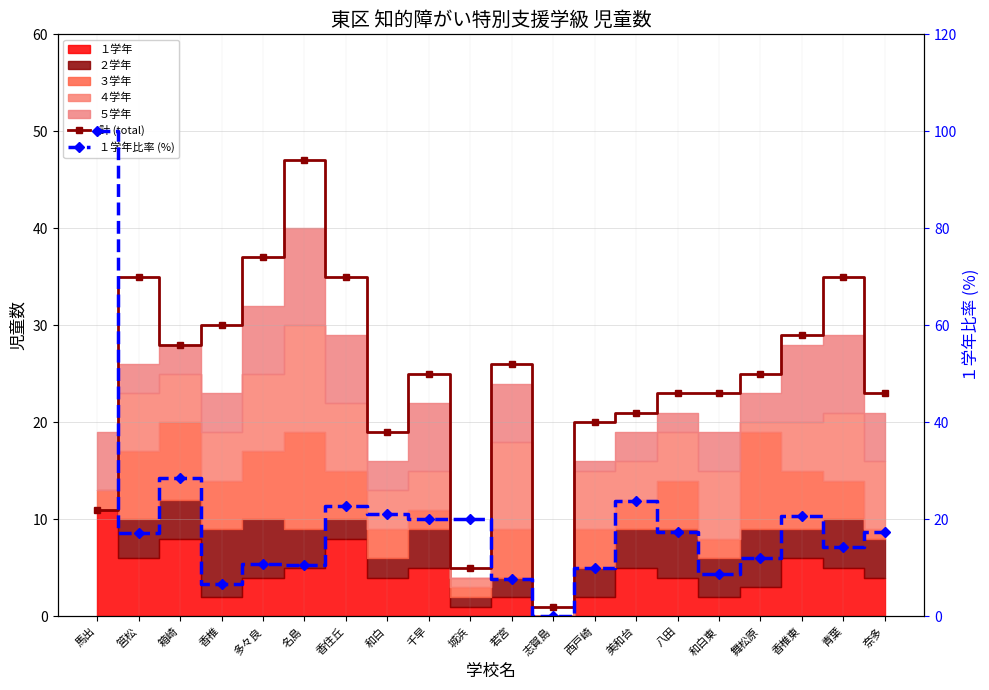

Which has a higher value, 筥松 or 志賀島?

筥松